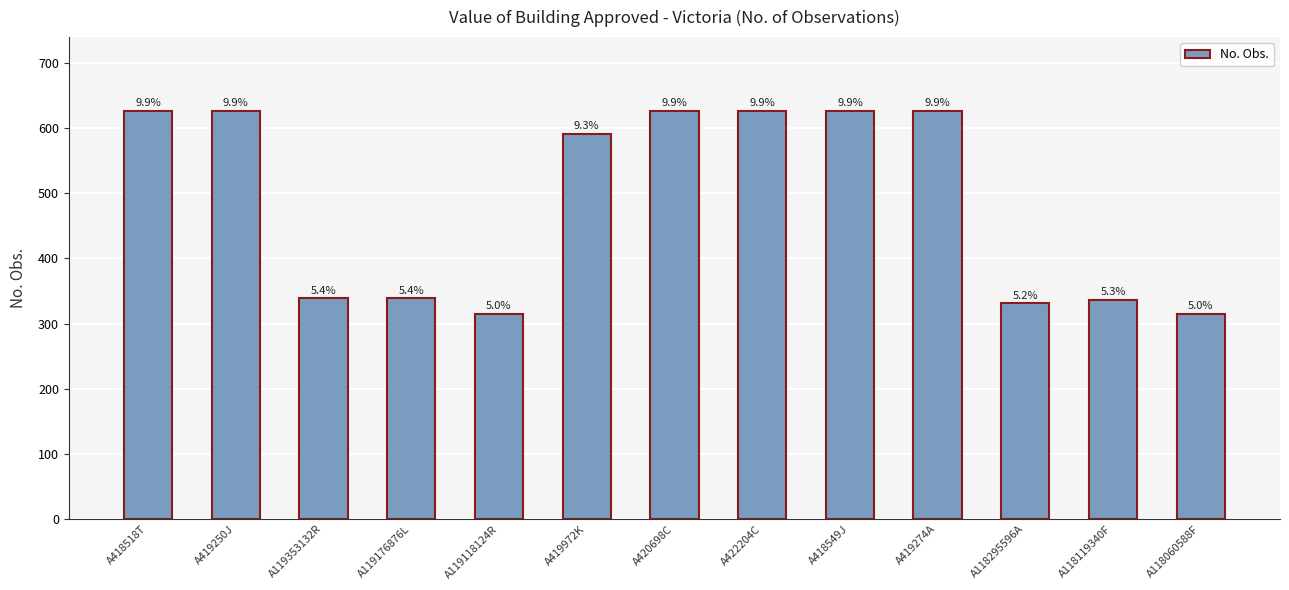

Approximately how many times larger is the value at A420698C compared to A418549J?

1.0